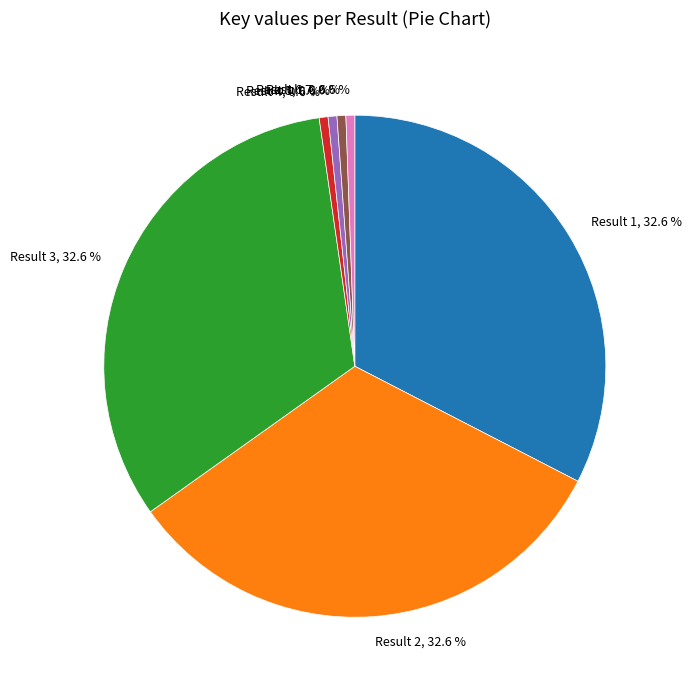

Approximately how many times larger is the value at Result 3, 32.6 % compared to Result 7, 0.6 %?

57.4